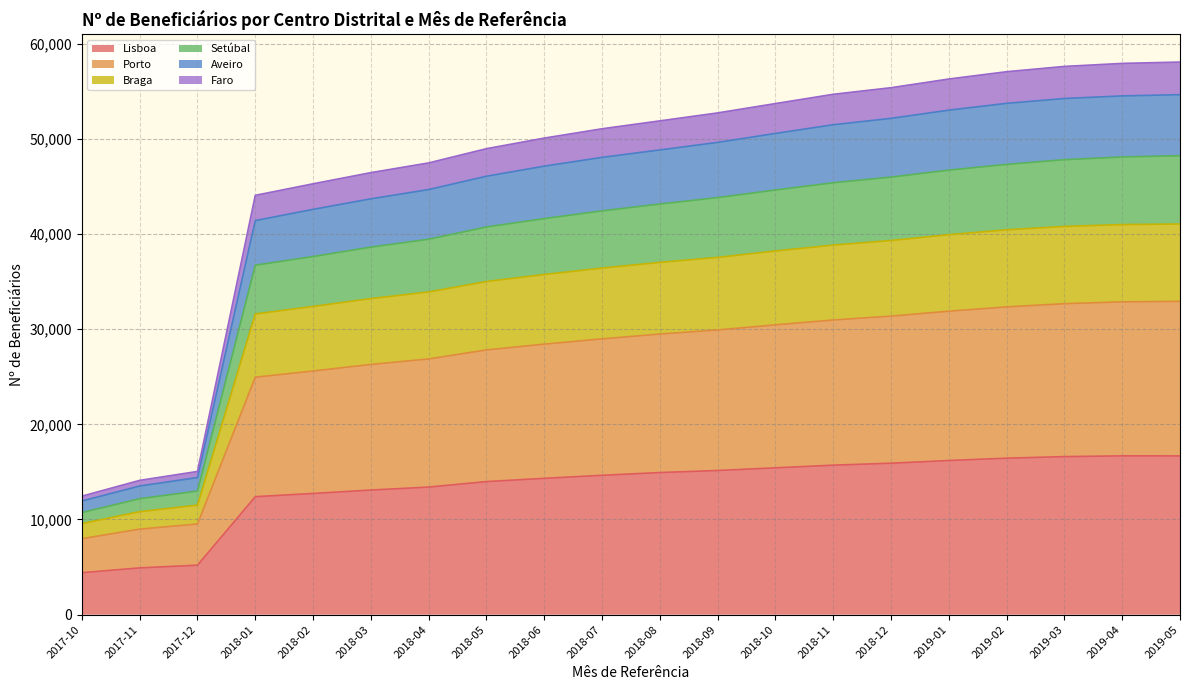

The value of Lisboa at 2019-02 is 6180. True or false?

False